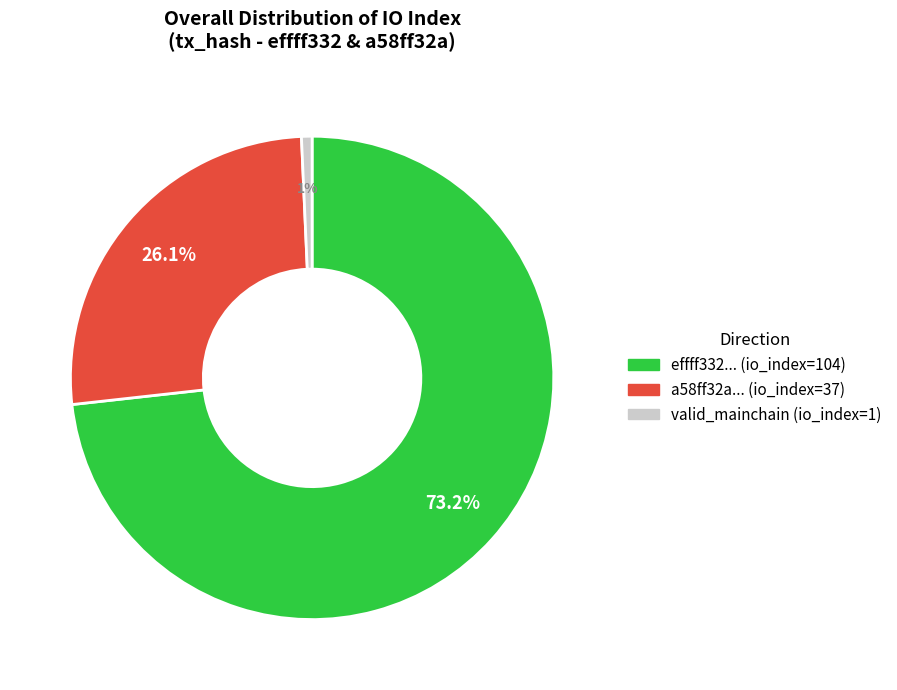

True or false: valid_mainchain (io_index=1) accounts for 15% of the total.

False